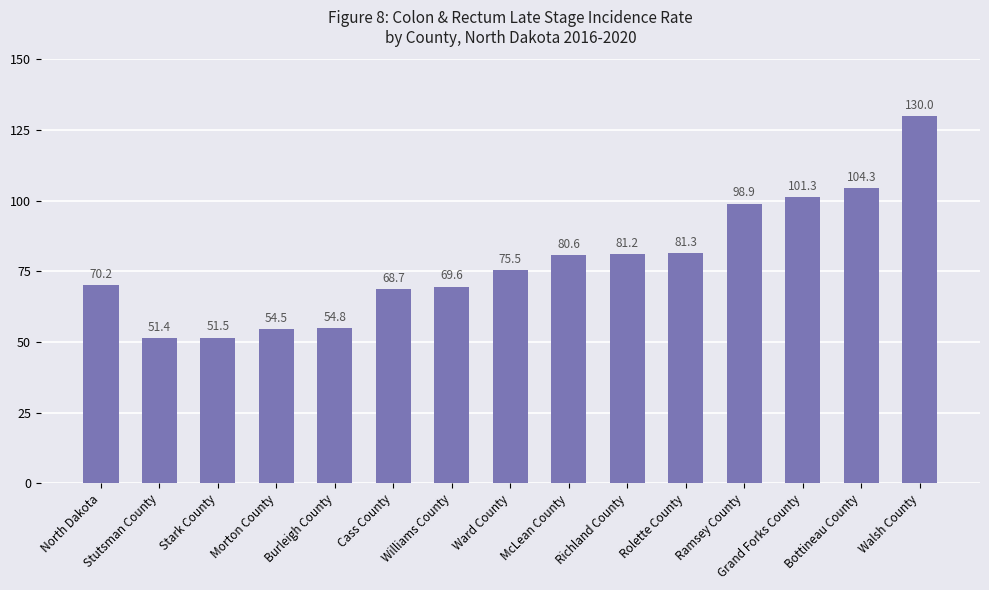

What is the difference between the second highest and second lowest values?

52.8